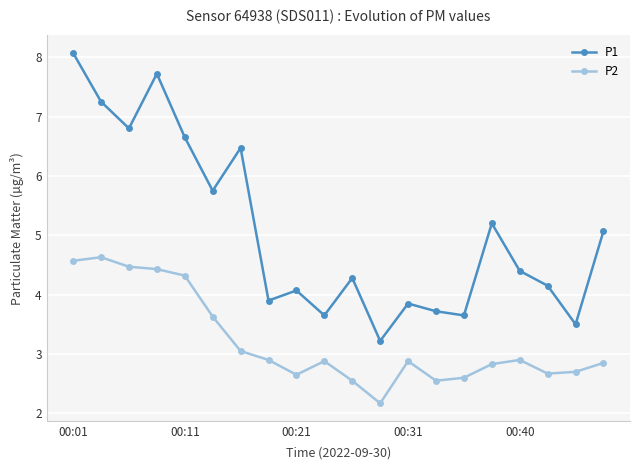

Which series has the widest spread of values?

P1